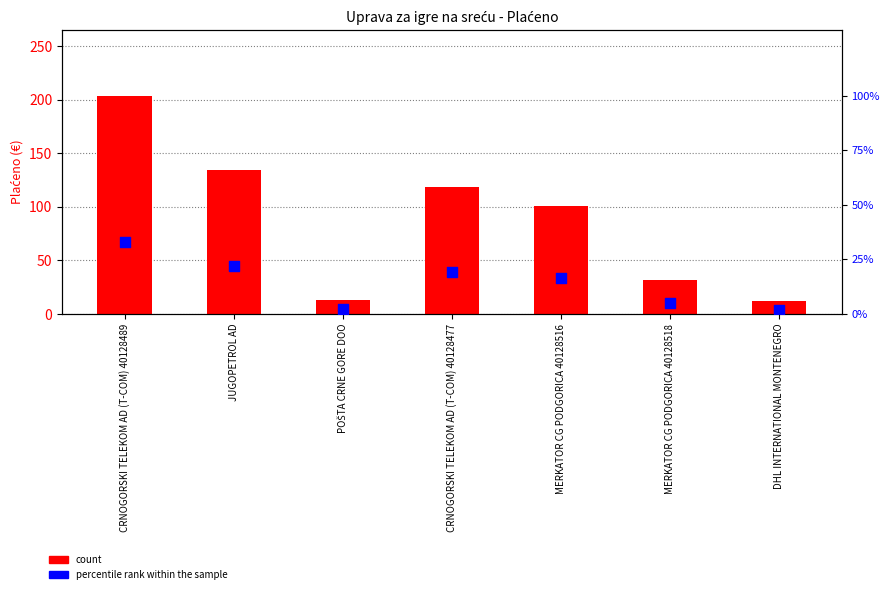

What is the total value across all series at CRNOGORSKI TELEKOM AD (T-COM) 40128489?

236.9